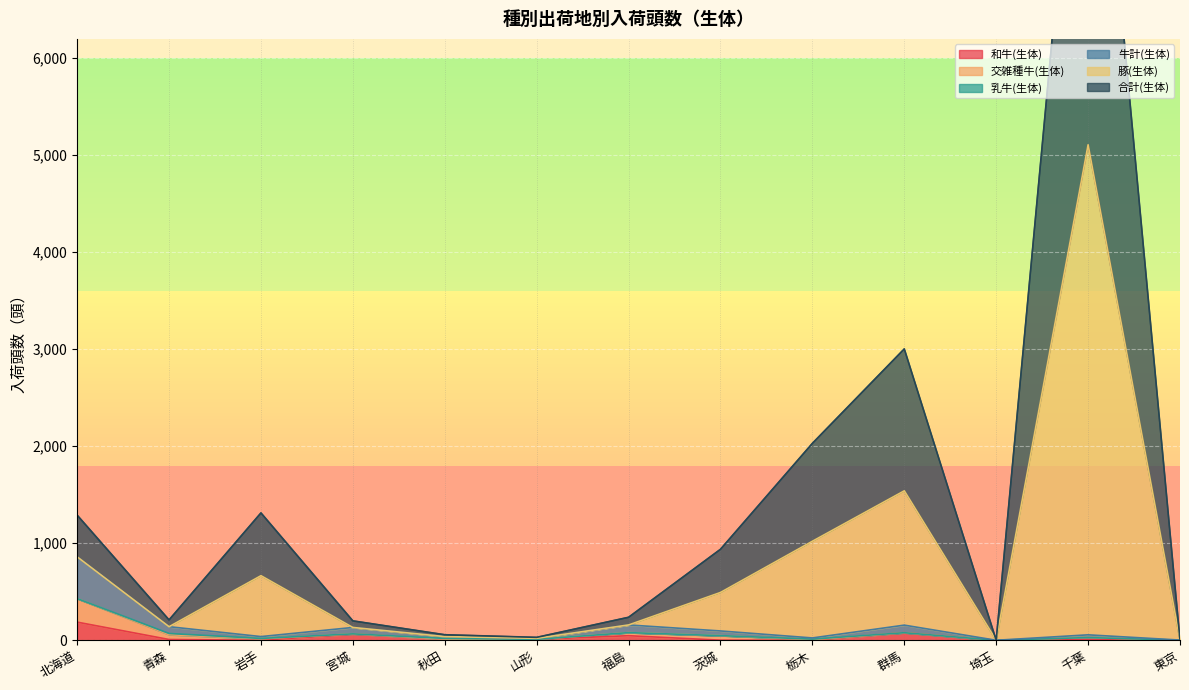

In 和牛(生体), how many points are higher than both neighbors (excluding endpoints)?

4